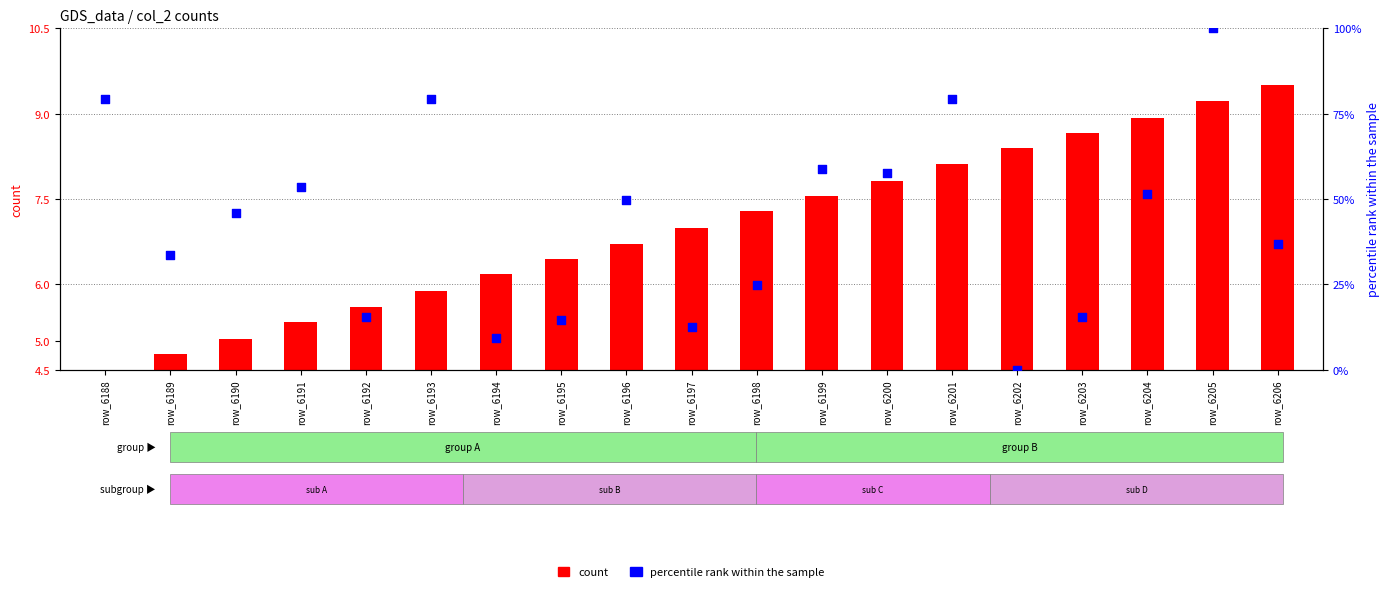

At which category is the sum across all series the highest?

row_6205